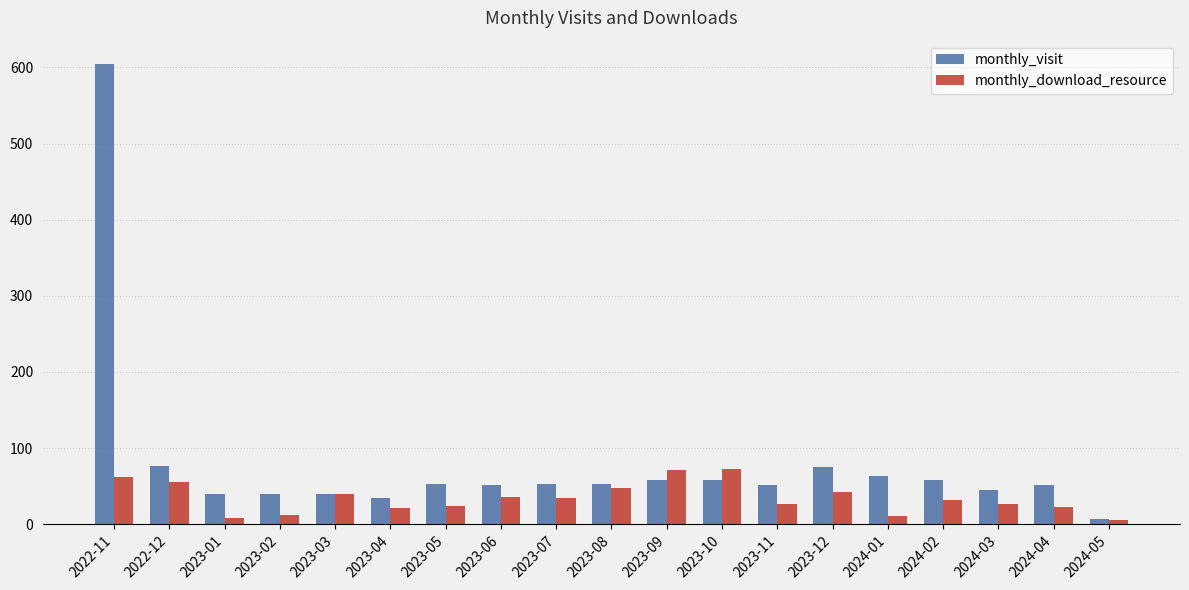

What is the sum of all monthly_visit values?

1510